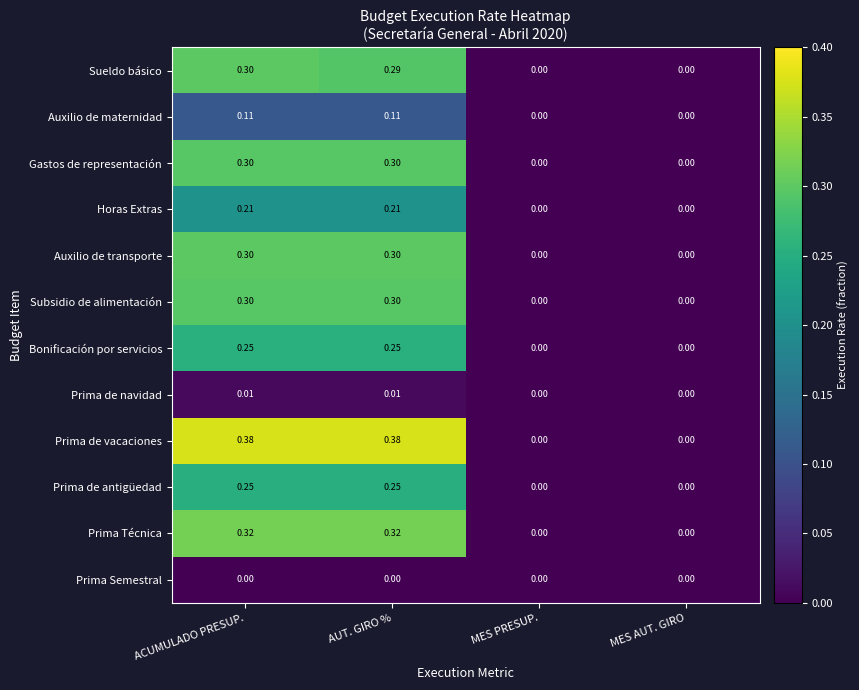

Which series has the largest total across all categories?

Prima de vacaciones